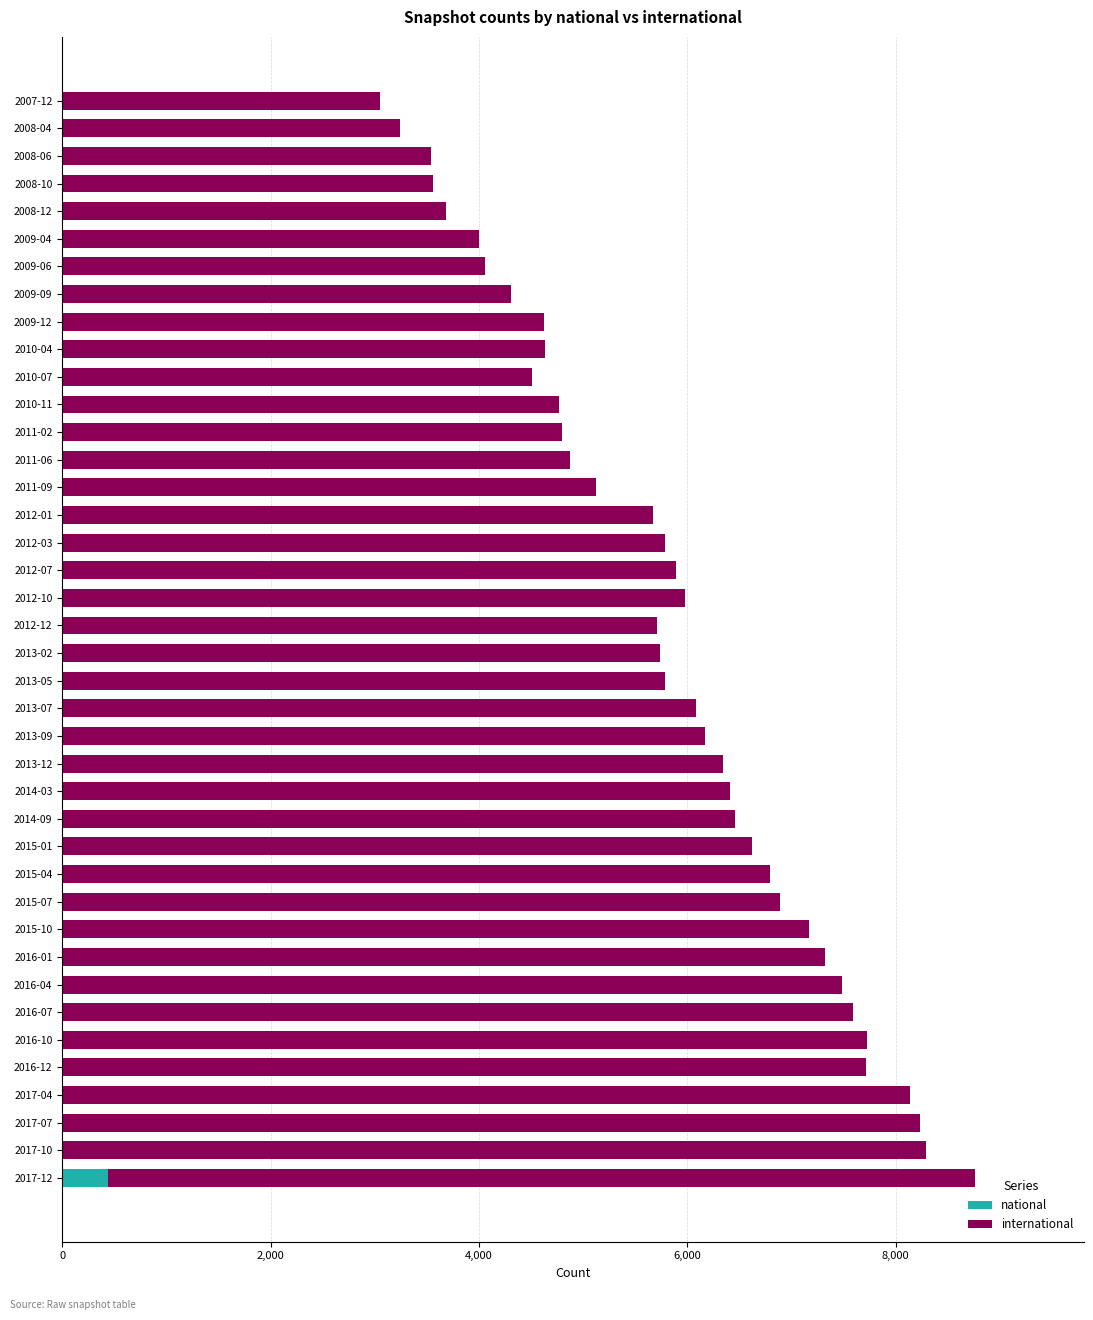

At which category is the sum across all series the highest?

2017-12